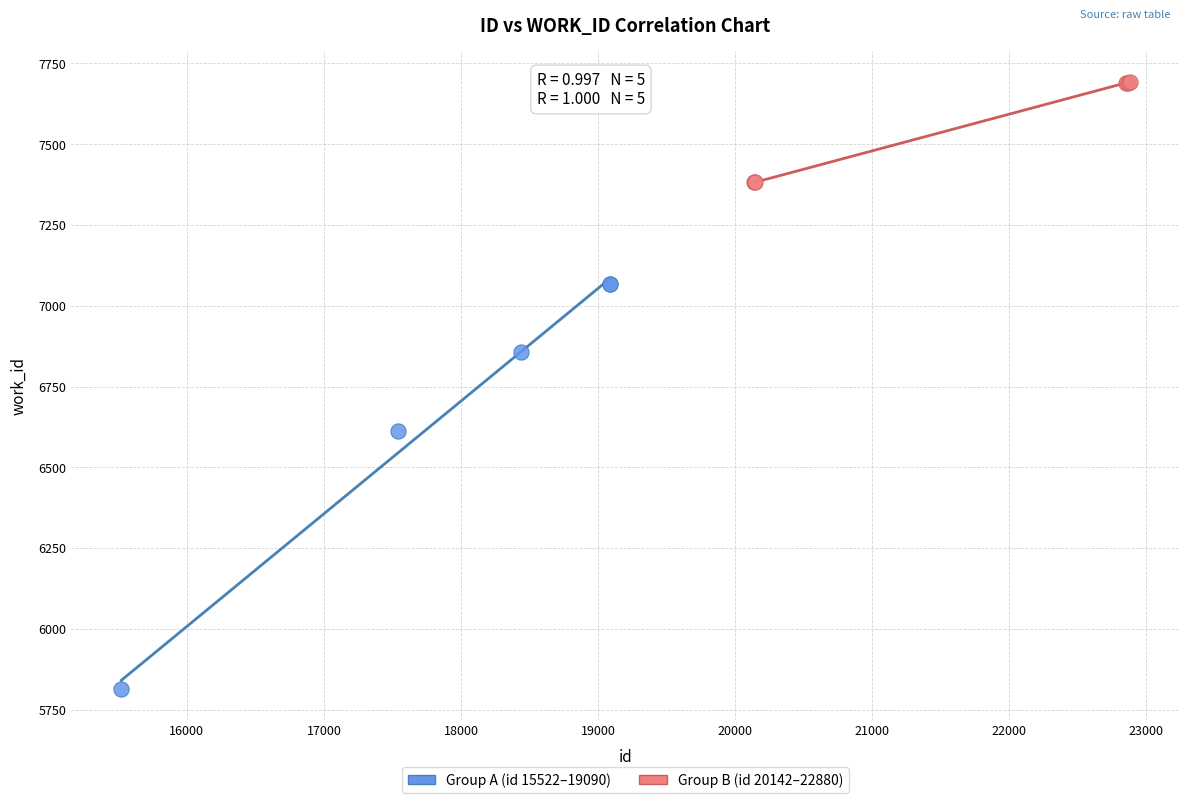

Which series has the widest spread of Y values?

Group A (id 15522–19090)